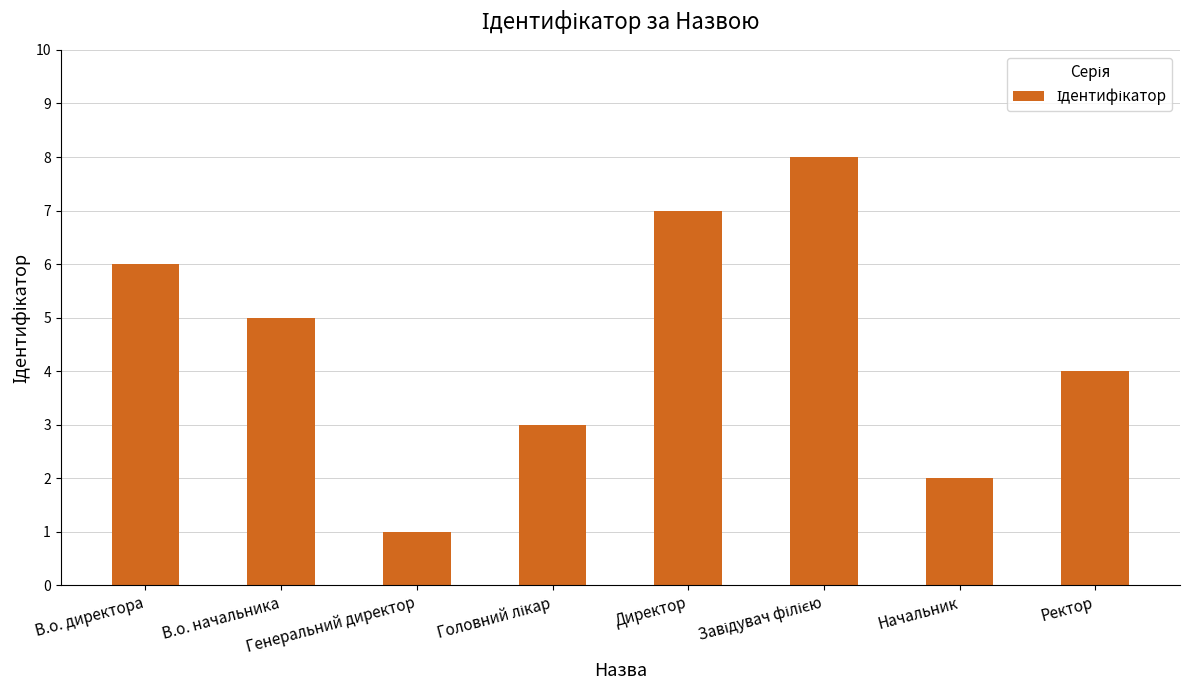

Reading left to right, transcribe all the data shown in this chart.

6	5	1	3	7	8	2	4